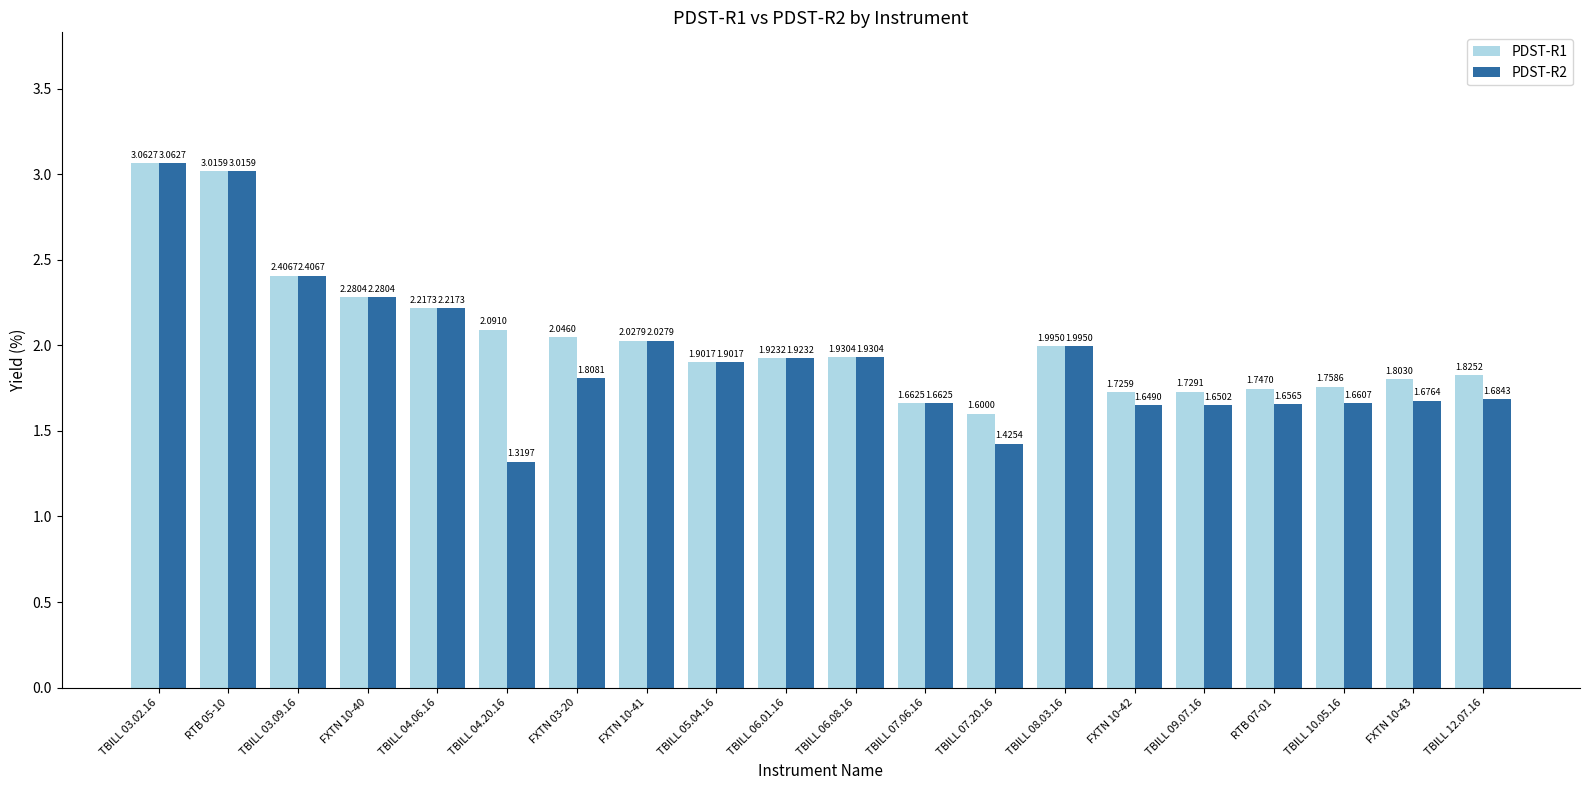

At TBILL 10.05.16, list the series in order from largest to smallest.

PDST-R1, PDST-R2